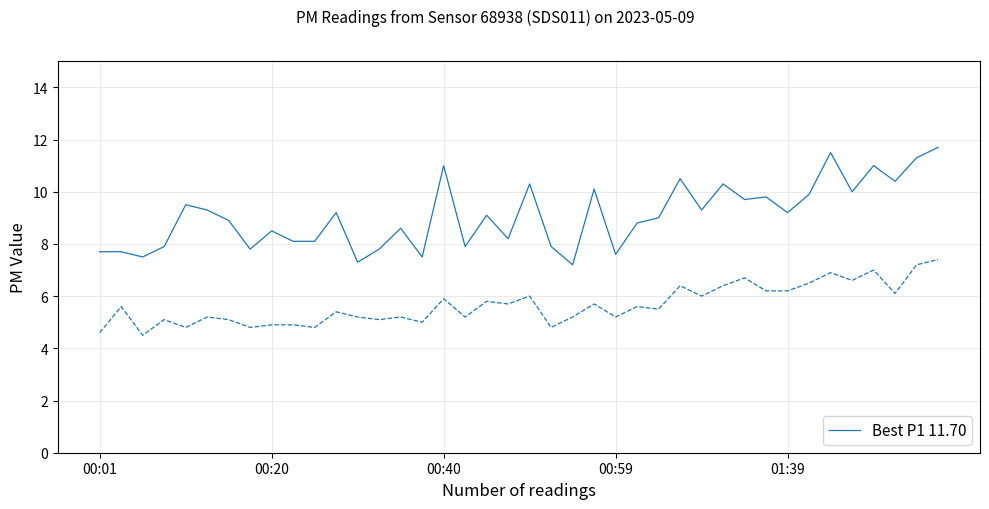

What is the minimum value shown in the chart?

4.5